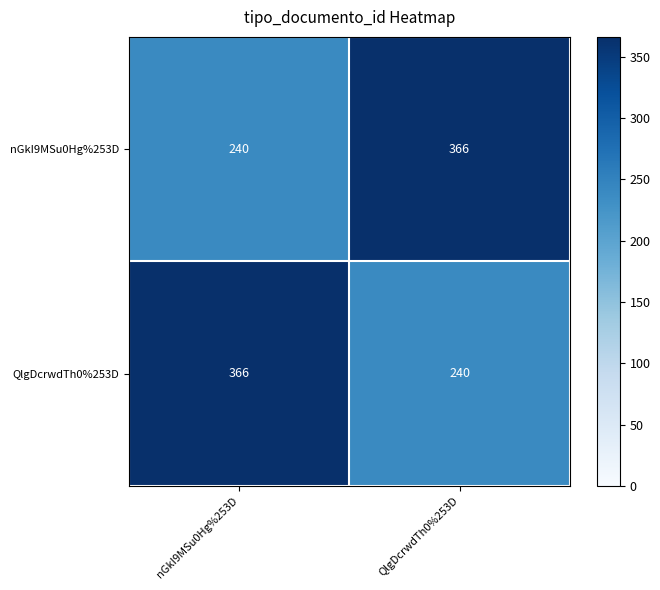

At nGkI9MSu0Hg%253D, list the series in order from largest to smallest.

QlgDcrwdTh0%253D, nGkI9MSu0Hg%253D